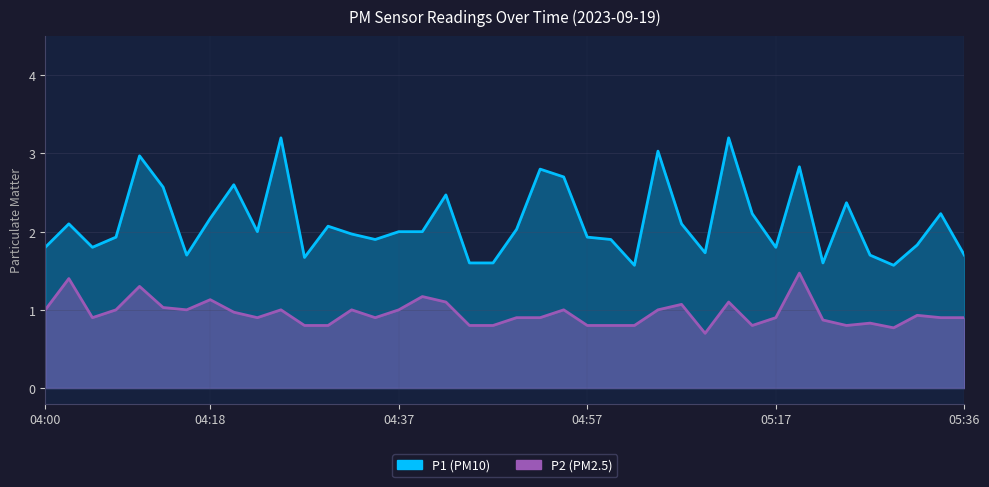

Rank the categories by P1 value from lowest to highest.

05:02, 05:29, 04:45, 04:47, 05:22, 04:27, 04:15, 05:26, 05:36, 05:09, 04:00, 04:05, 05:17, 05:31, 04:35, 04:59, 04:08, 04:57, 04:32, 04:22, 04:37, 04:40, 04:50, 04:30, 04:03, 05:07, 04:18, 05:14, 05:34, 05:24, 04:42, 04:13, 04:20, 04:55, 04:52, 05:19, 04:10, 05:04, 04:25, 05:12